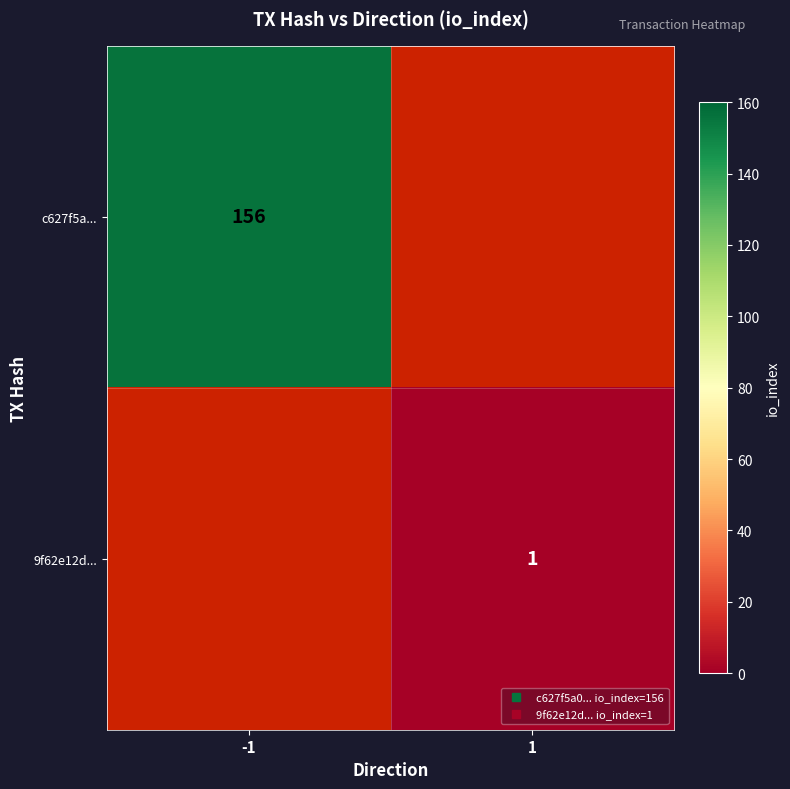

True or false: 9f62e12d... has a value of 1.0 at 1.

True